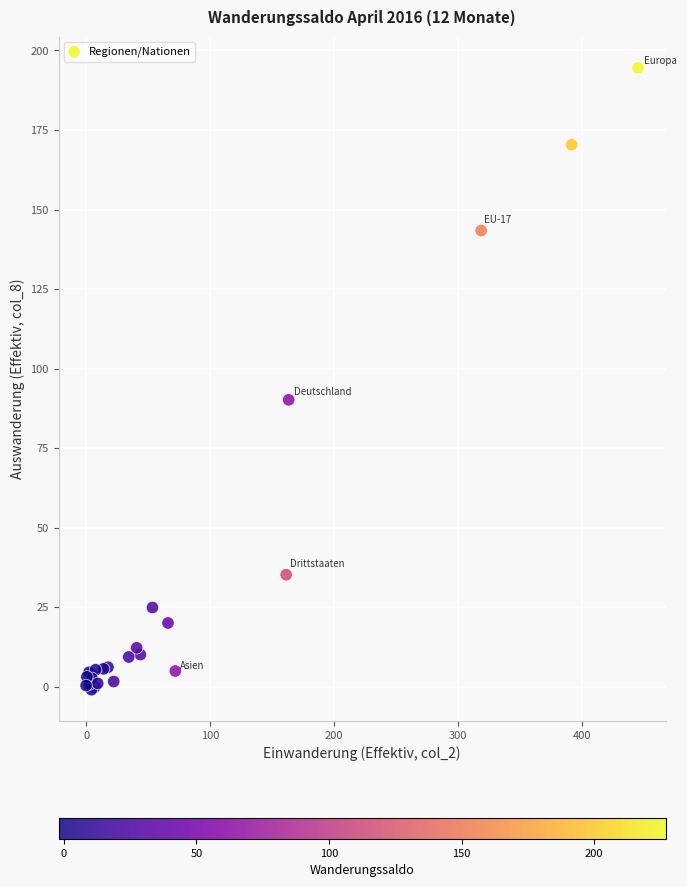

What Y value in the scatter plot is closest to 96?

90.2